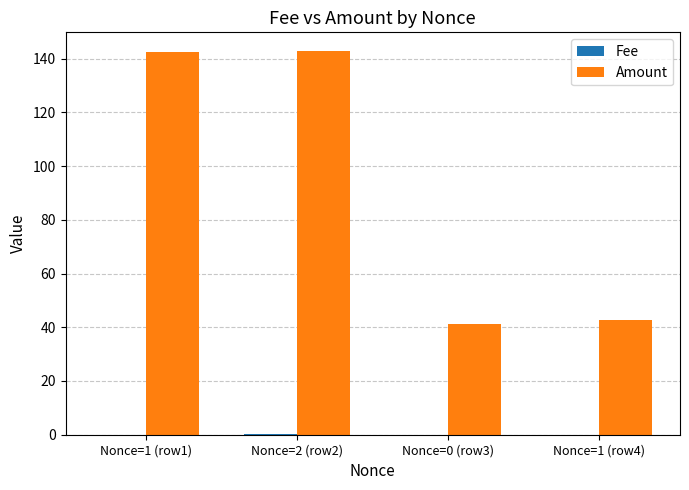

Is it true that Amount equals 42.6 at Nonce=1 (row4)?

True